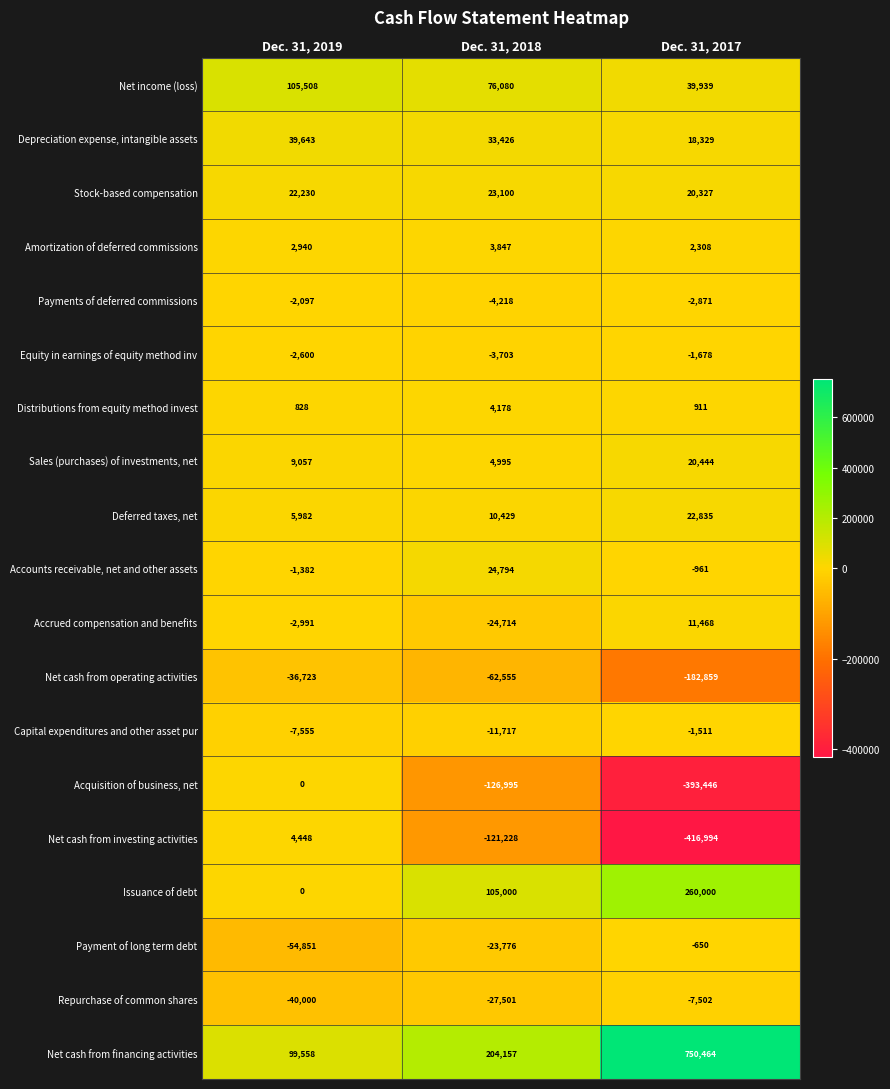

How many data points in Capital expenditures and other asset pur are above -7555?

1